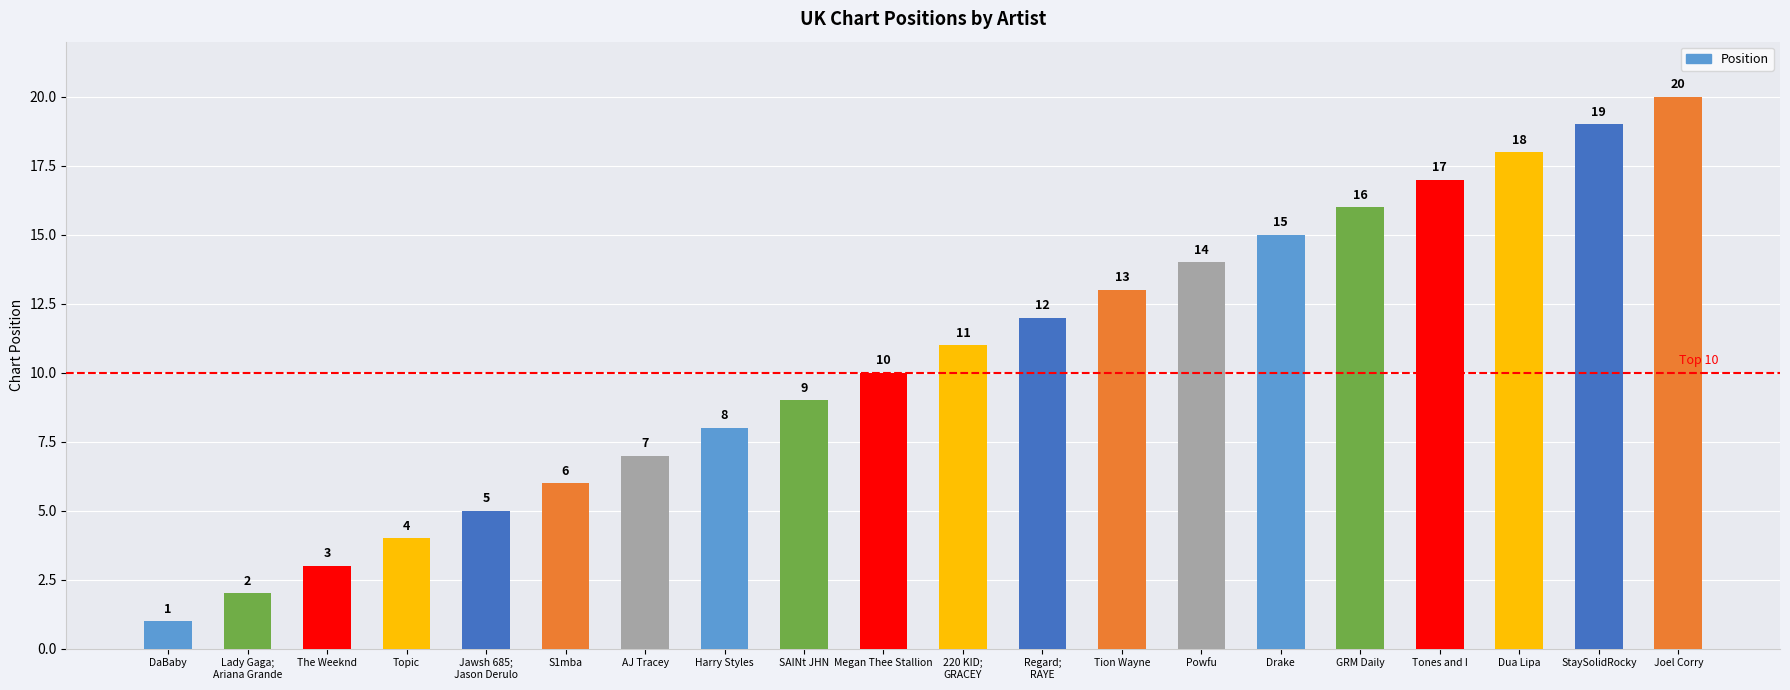

Reading left to right, list all the values displayed in this chart.

DaBaby=1	Lady Gaga;
Ariana Grande=2	The Weeknd=3	Topic=4	Jawsh 685;
Jason Derulo=5	S1mba=6	AJ Tracey=7	Harry Styles=8	SAINt JHN=9	Megan Thee Stallion=10	220 KID;
GRACEY=11	Regard;
RAYE=12	Tion Wayne=13	Powfu=14	Drake=15	GRM Daily=16	Tones and I=17	Dua Lipa=18	StaySolidRocky=19	Joel Corry=20